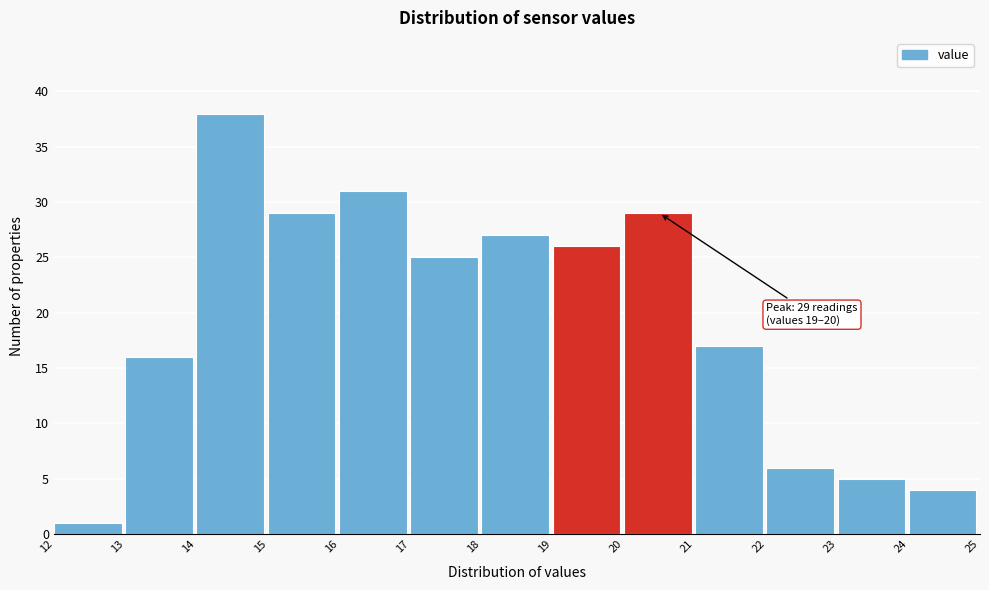

Which range on the x-axis has the tallest bar?

14 to 15